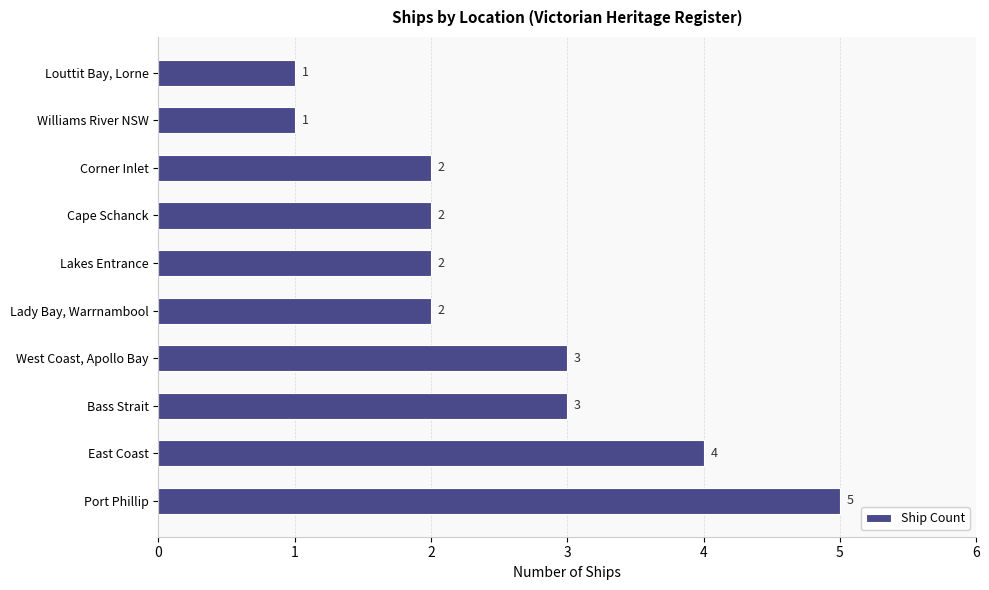

The chart shows a value of 2 at Williams River NSW. True or false?

False